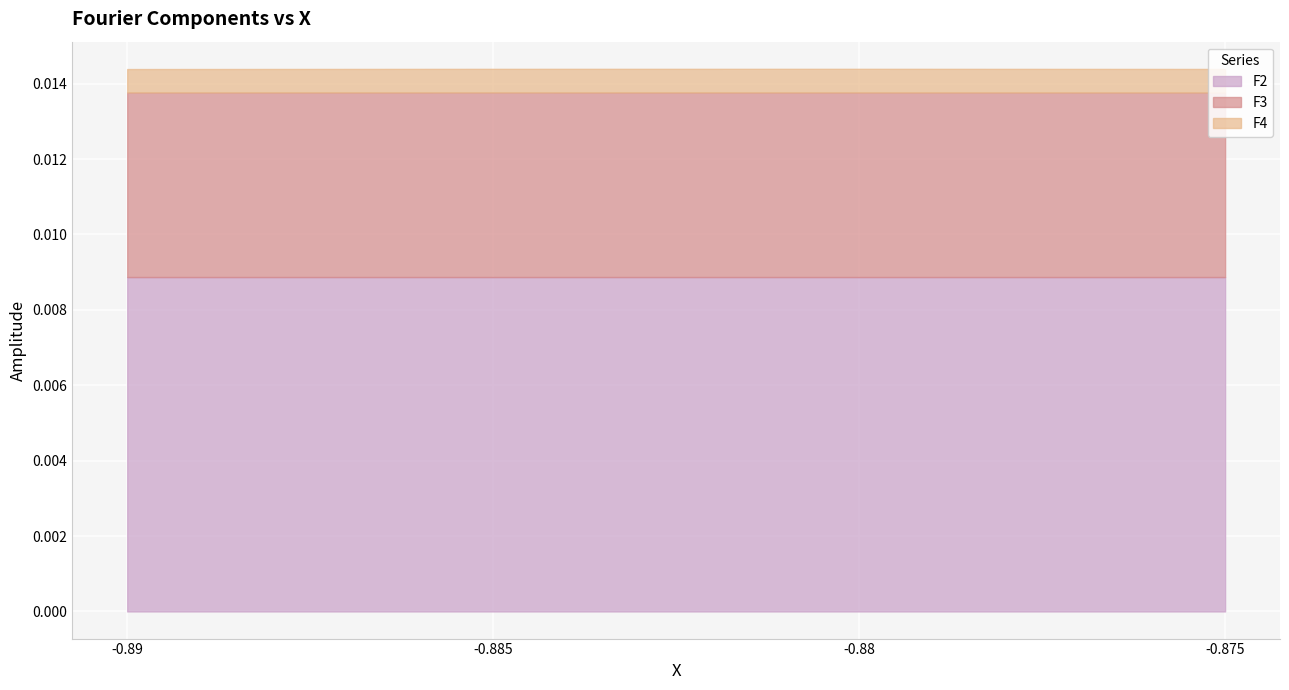

Which series has the largest total across all categories?

F2